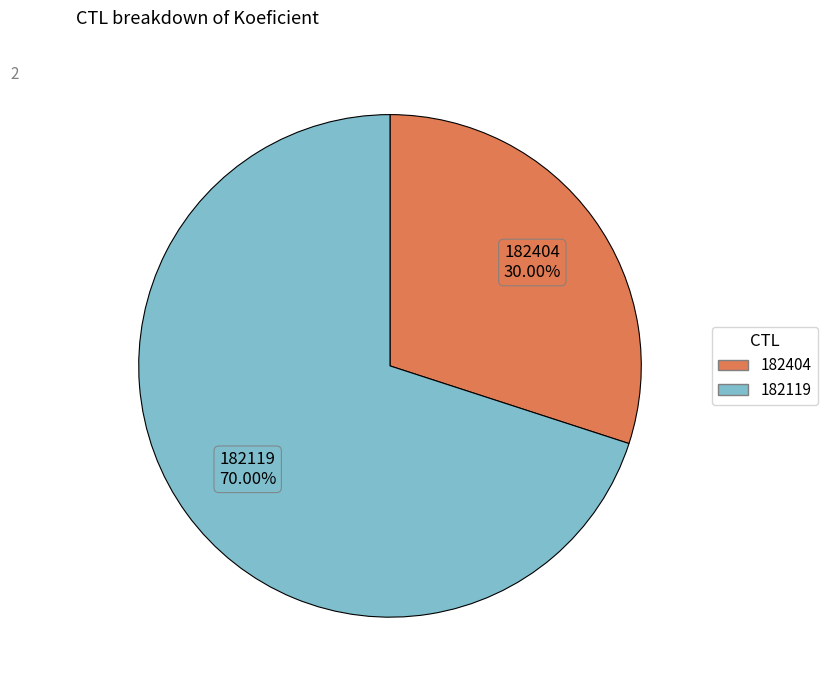

What is the smallest slice in the pie chart?

182404